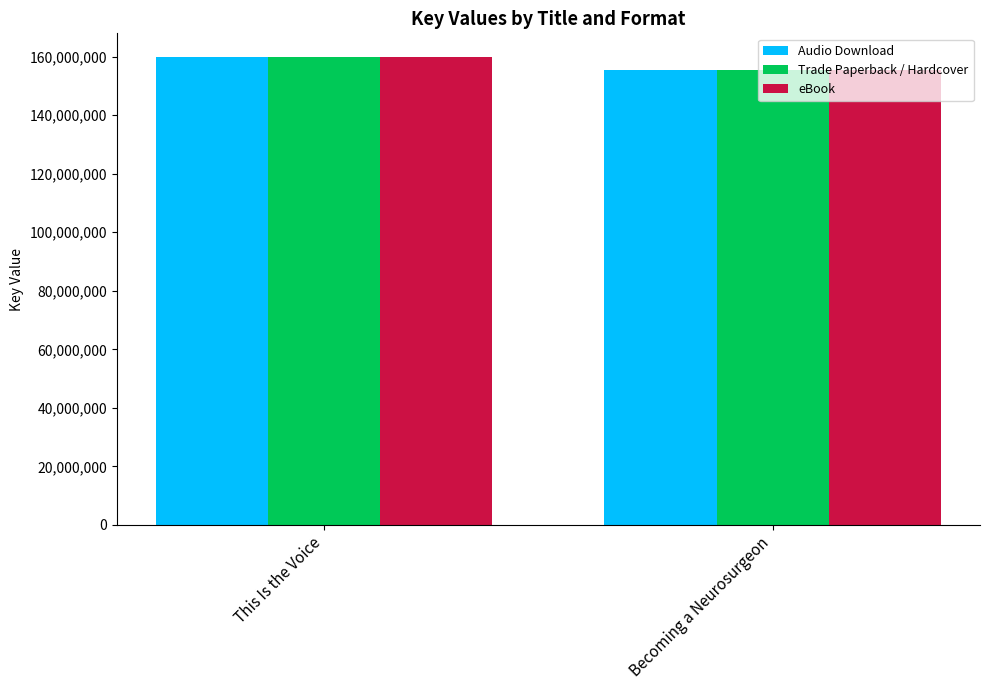

Rank the categories by Trade Paperback / Hardcover value from lowest to highest.

Becoming a Neurosurgeon, This Is the Voice